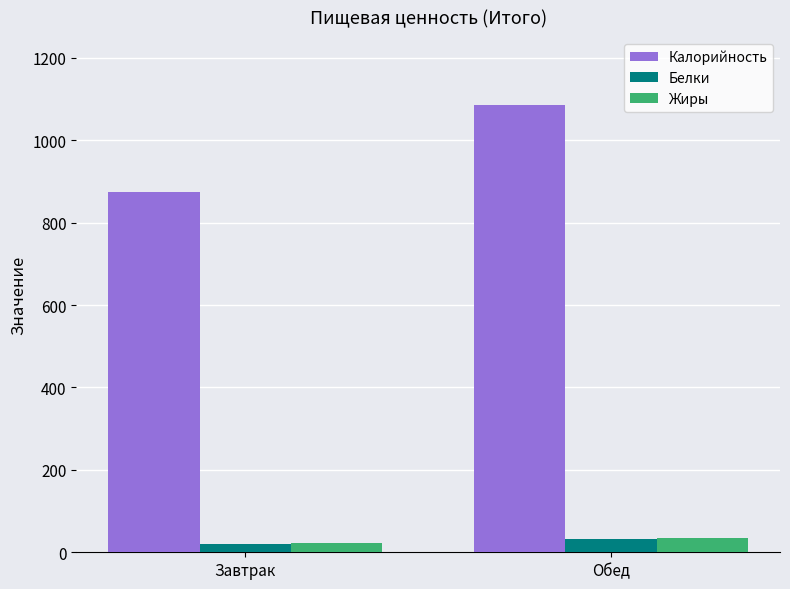

At which label does Жиры first exceed 35?

Обед